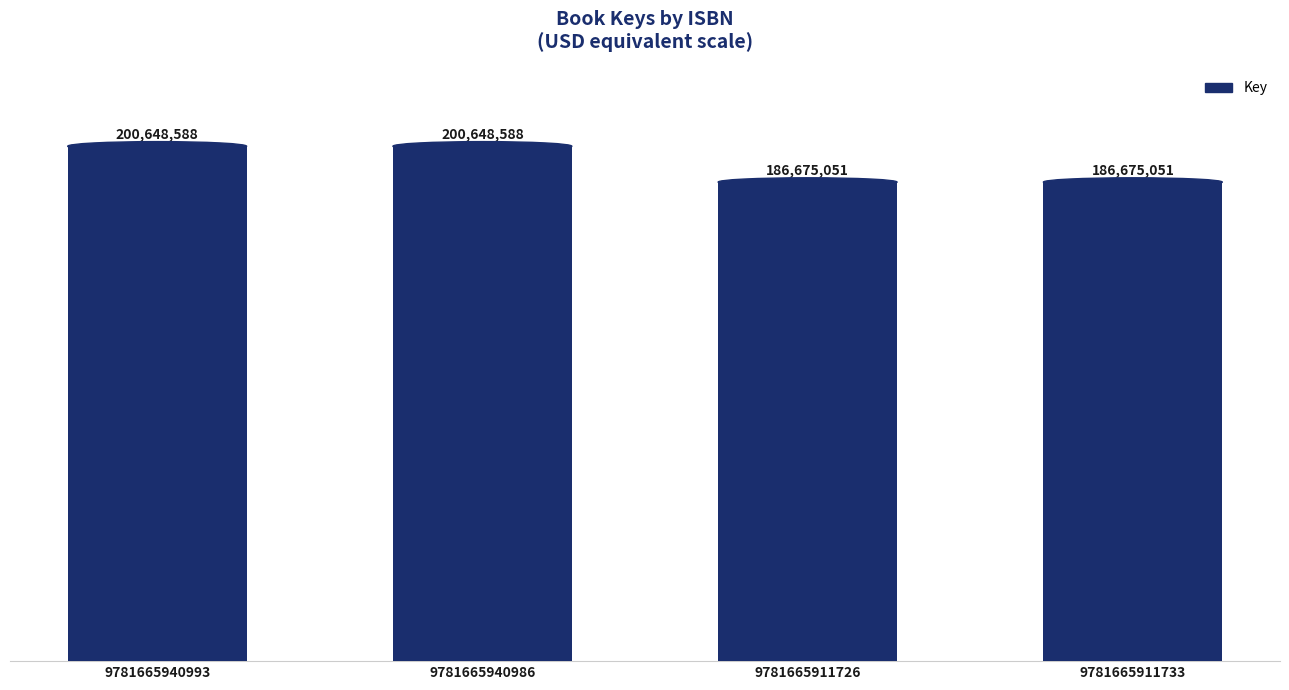

Between 9781665940986 and 9781665940993, which is larger?

9781665940986